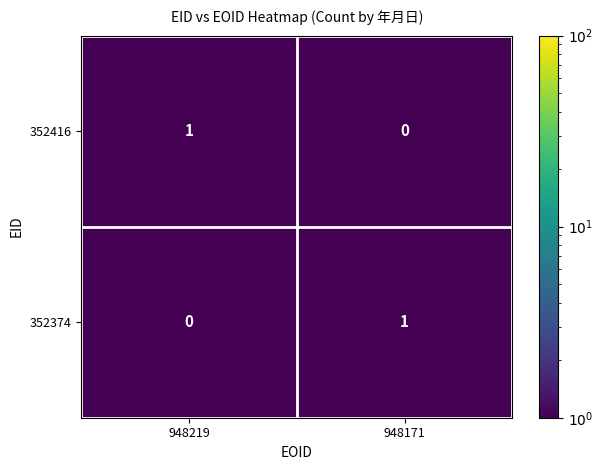

List the labels in order of 352374 value, largest first.

948171, 948219